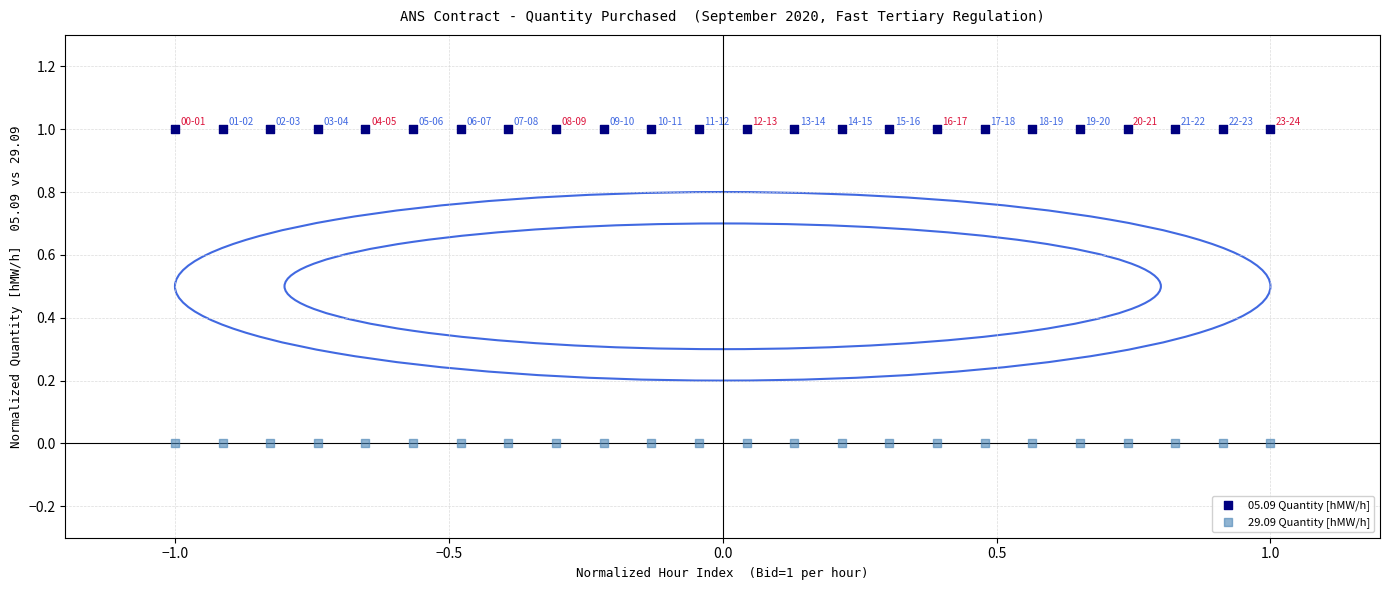

Which series contains the lowest Y value?

29.09 Quantity [hMW/h]